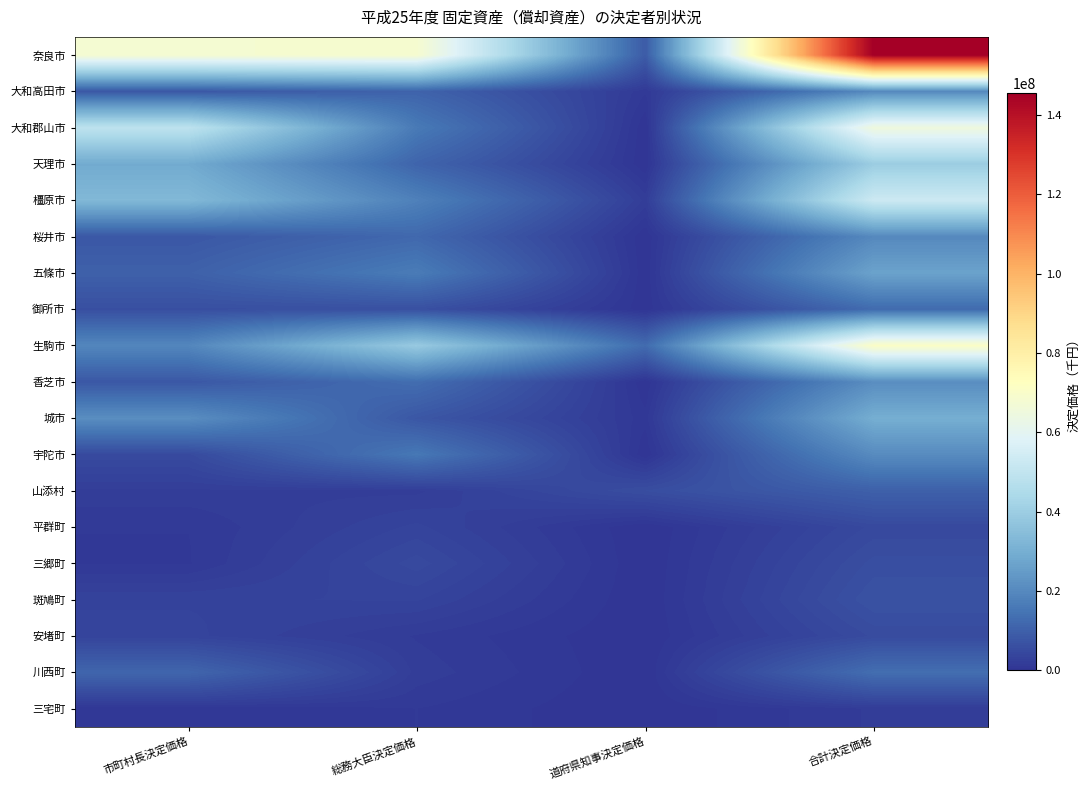

Count the number of categories in the chart.

4